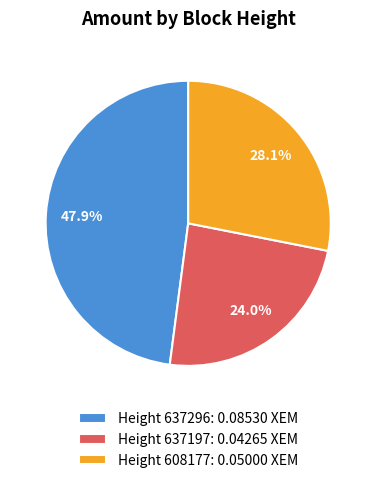

Rank the categories by value from lowest to highest.

Height 637197: 0.04265 XEM, Height 608177: 0.05000 XEM, Height 637296: 0.08530 XEM